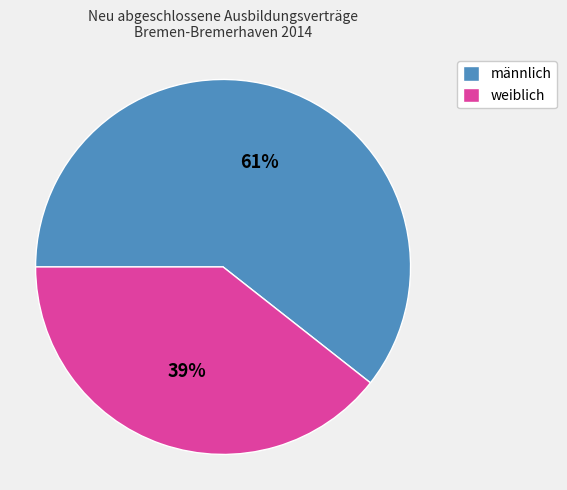

To the nearest percent, what portion does männlich represent?

61%